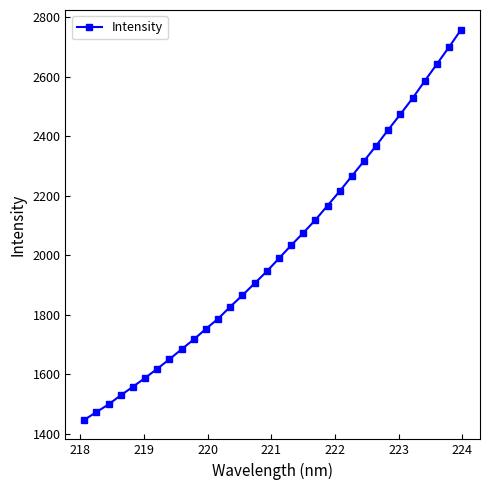

Does the chart have visible grid lines?

No